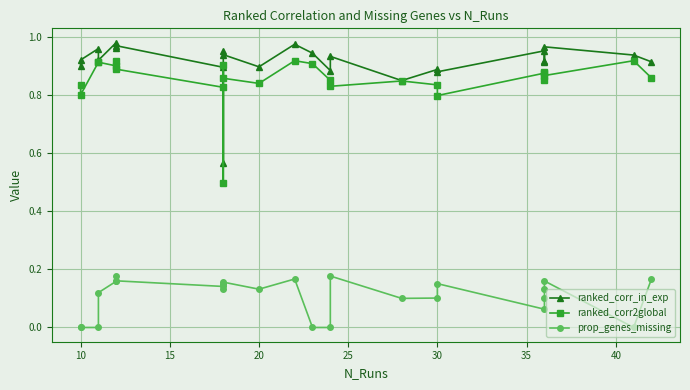

How many lines are shown in the chart?

3